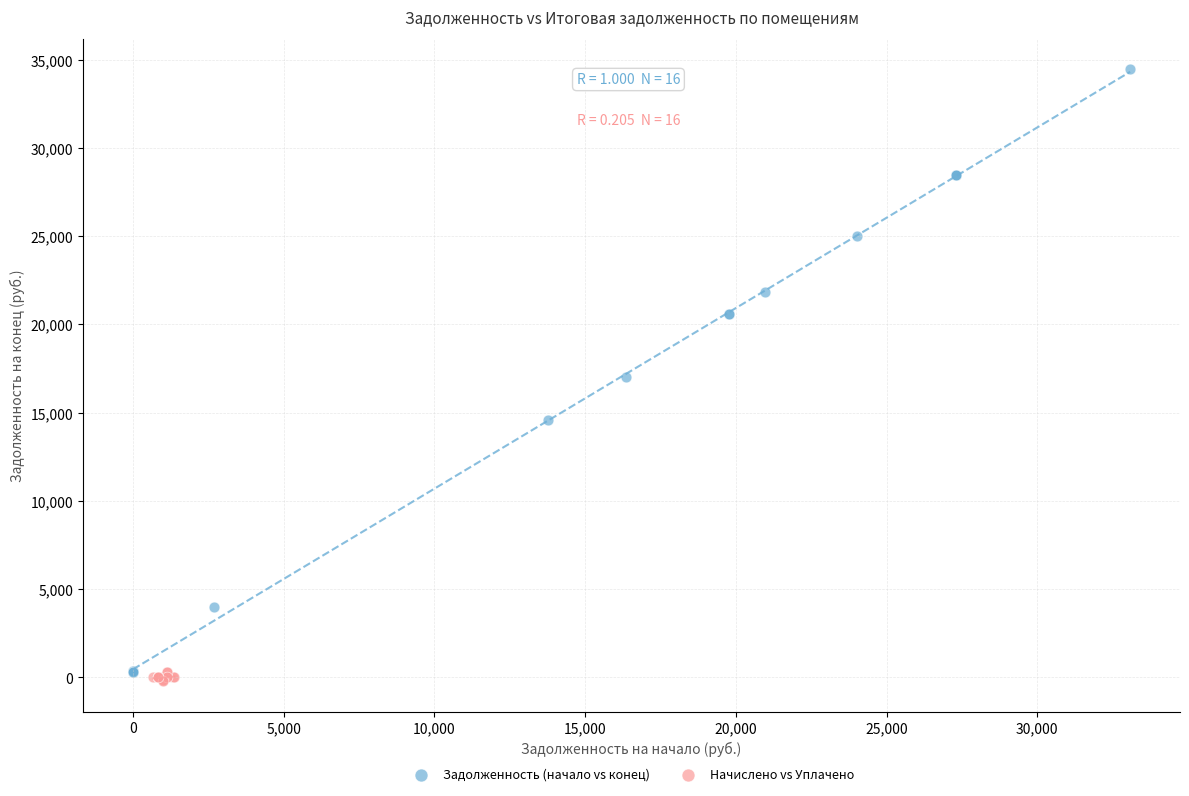

What are all the series names shown in the legend?

Задолженность (начало vs конец), Начислено vs Уплачено